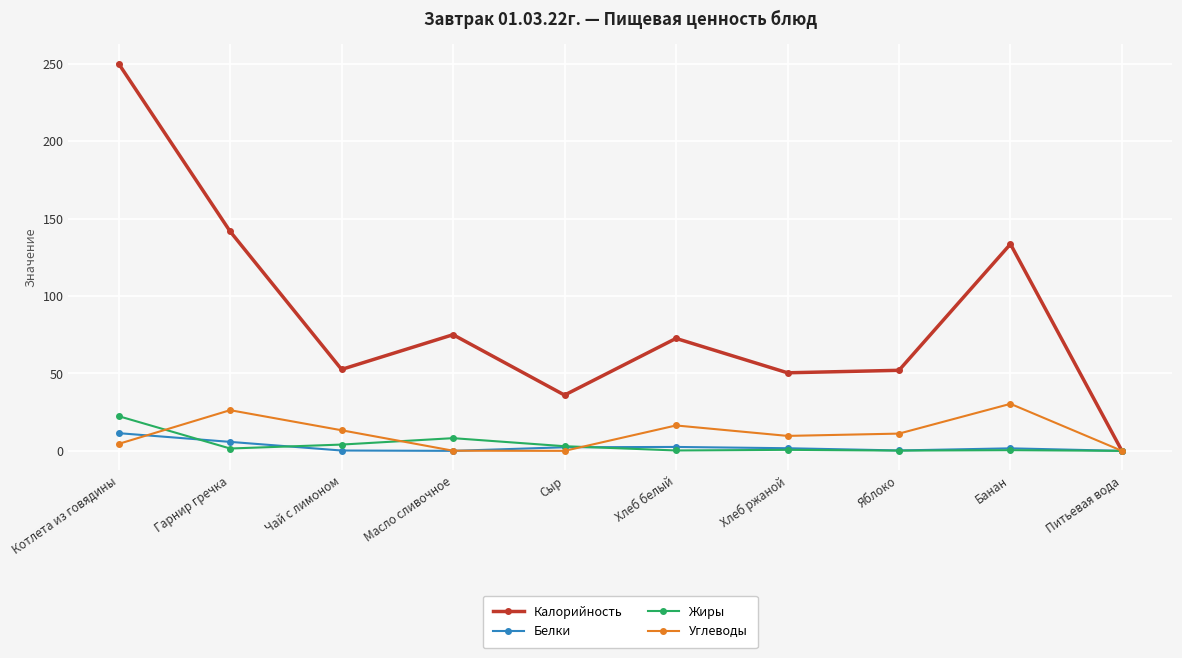

How many lines are shown in the chart?

4